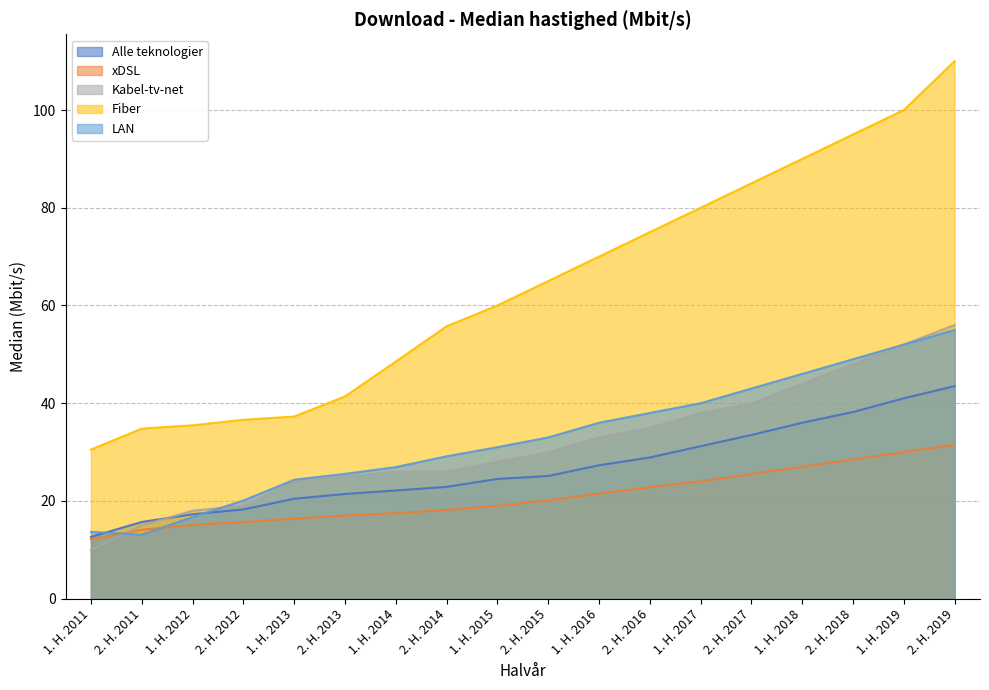

How many lines are shown in the chart?

5